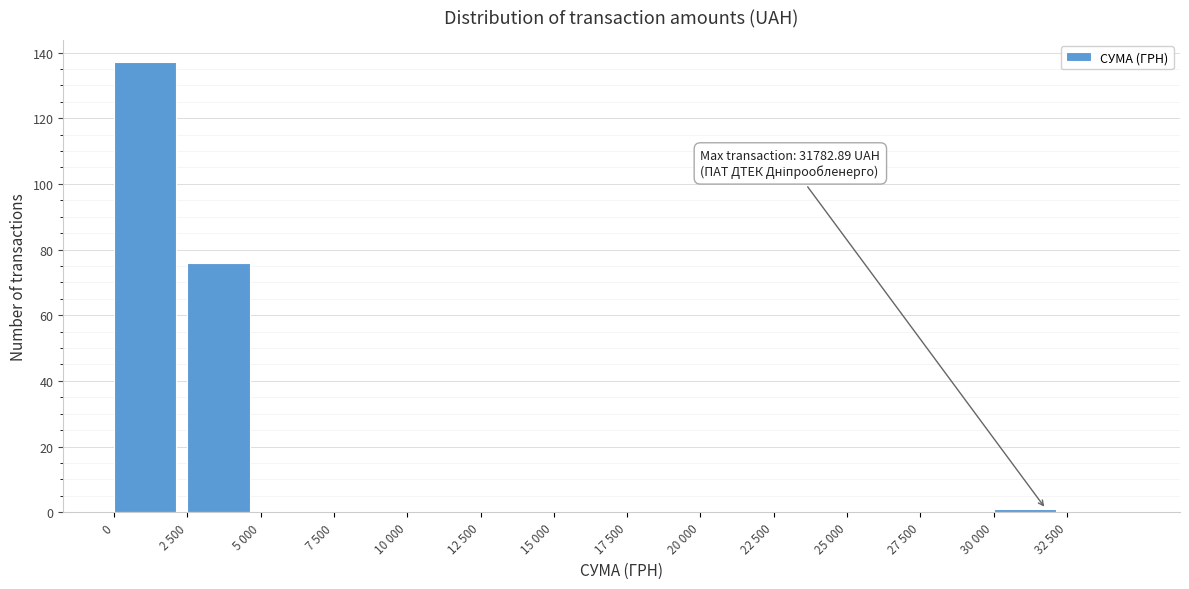

Reading right to left, list all the values displayed in this chart.

32 500=0	30 000=1	27 500=0	25 000=0	22 500=0	20 000=0	17 500=0	15 000=0	12 500=0	10 000=0	7 500=0	5 000=0	2 500=76	0=137